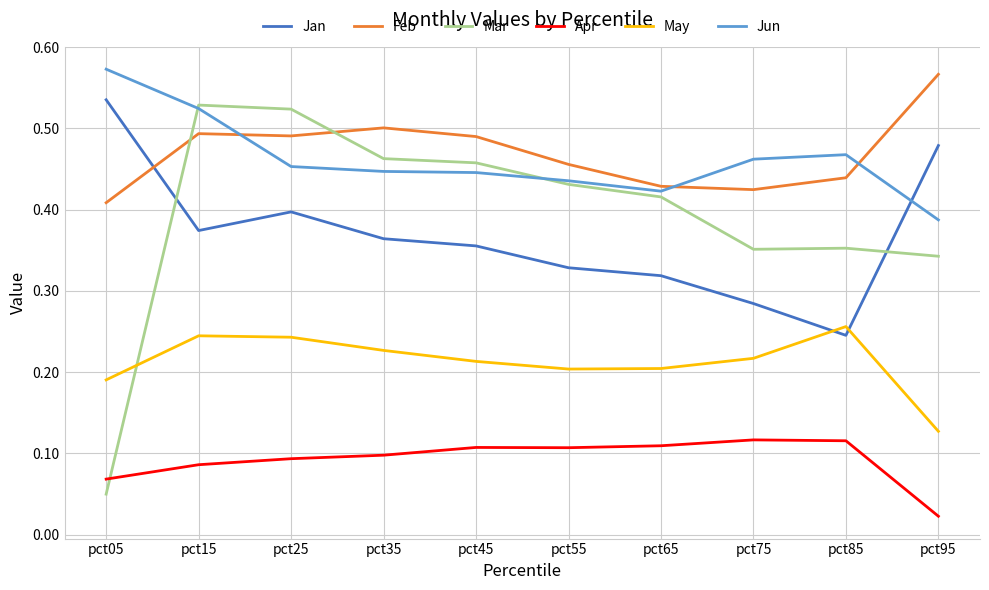

Which series has the widest spread of values?

Mar